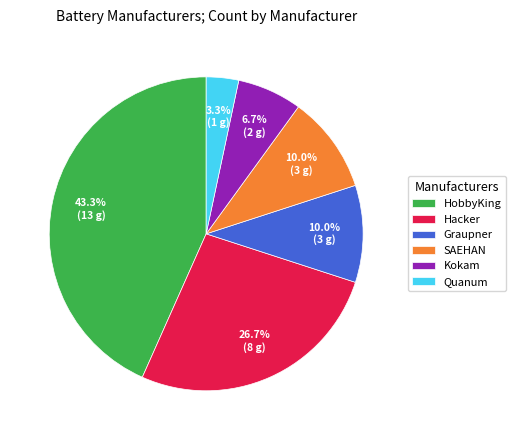

How many segments does this pie chart have?

6